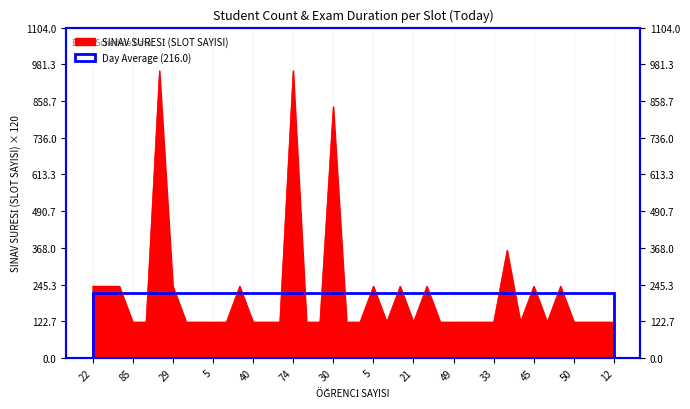

What is the smallest value displayed?

120